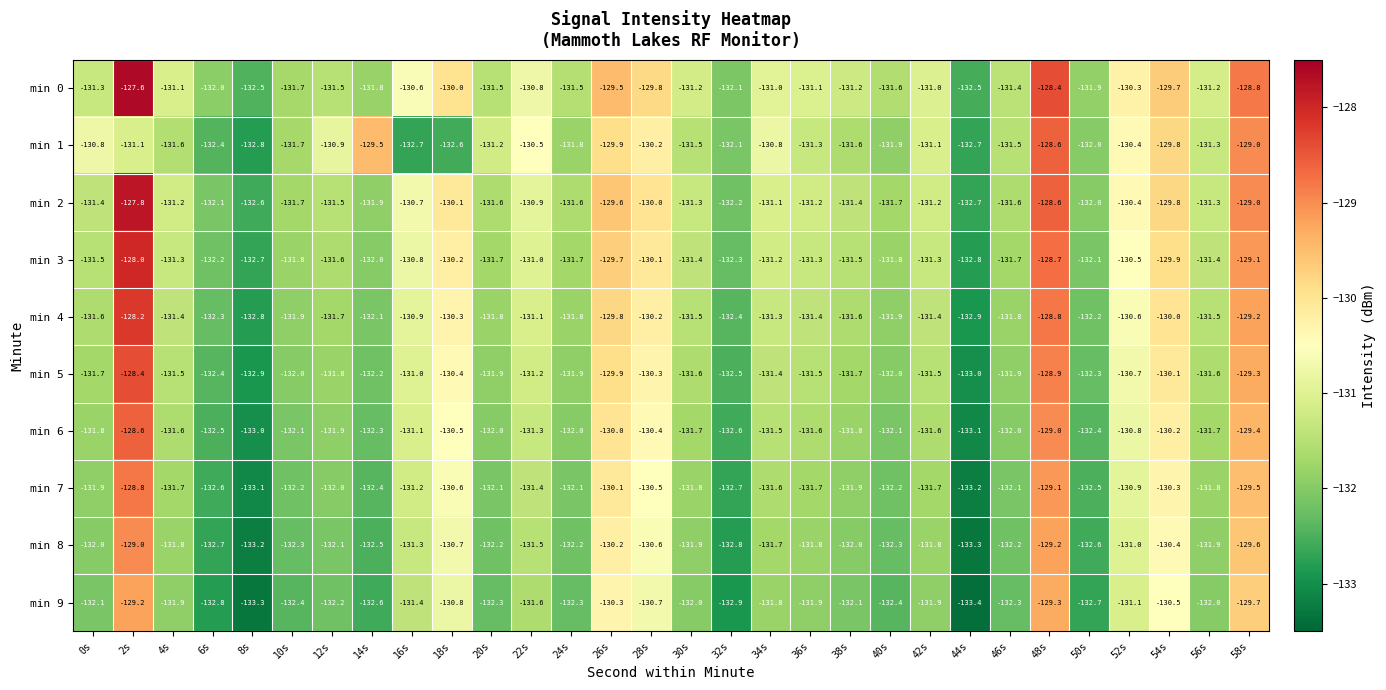

Which category has the lowest value in the min 7 series?

44s